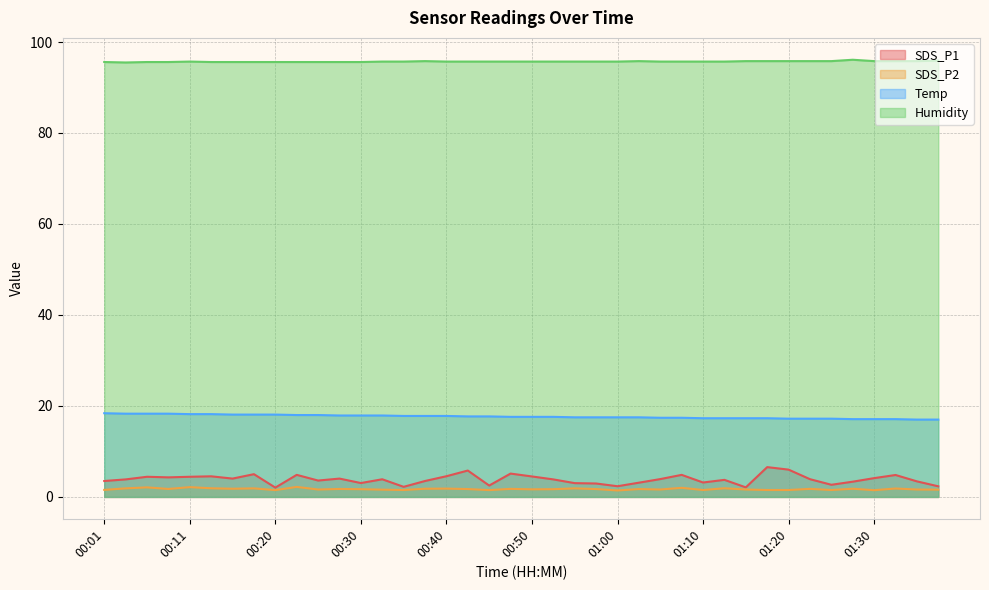

What are all the series names shown in the legend?

SDS_P1, SDS_P2, Temp, Humidity